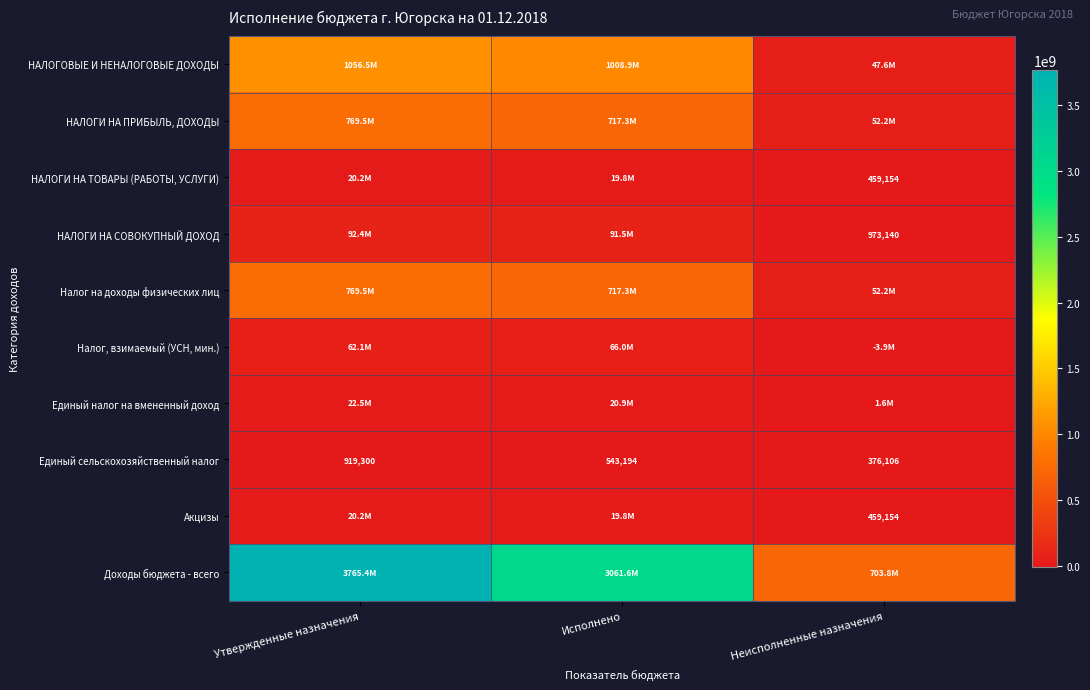

At which category is the sum across all series the highest?

Утвержденные назначения